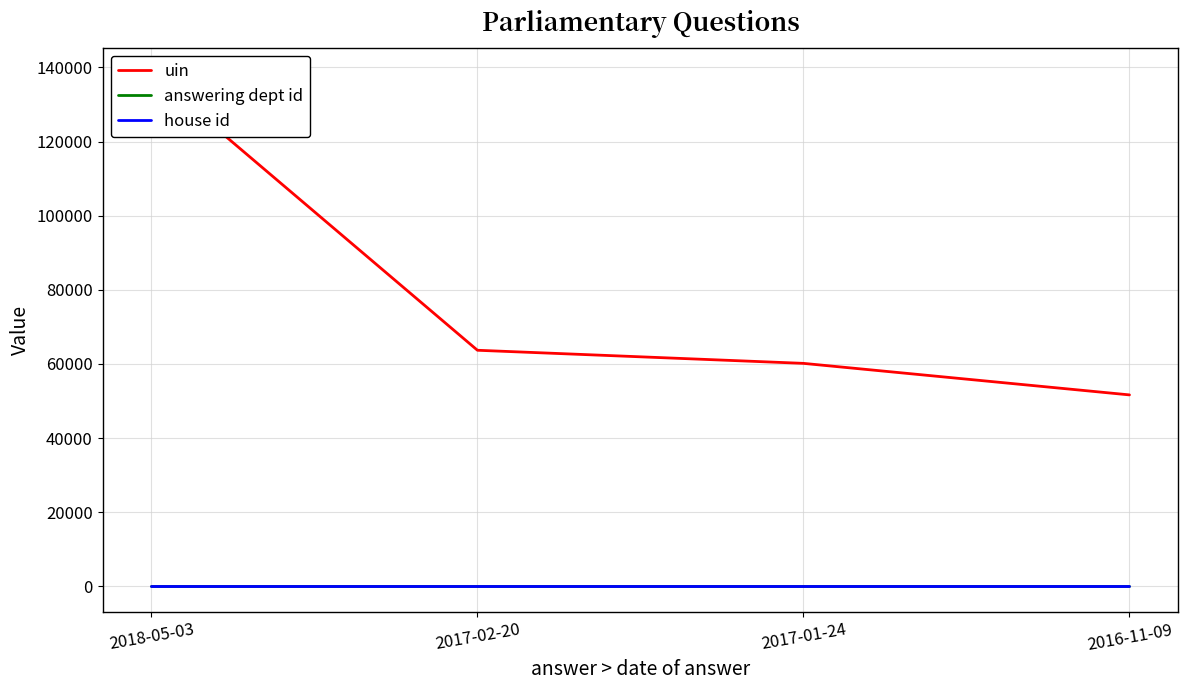

What is the spread (max minus min) of values at 2016-11-09?

51660